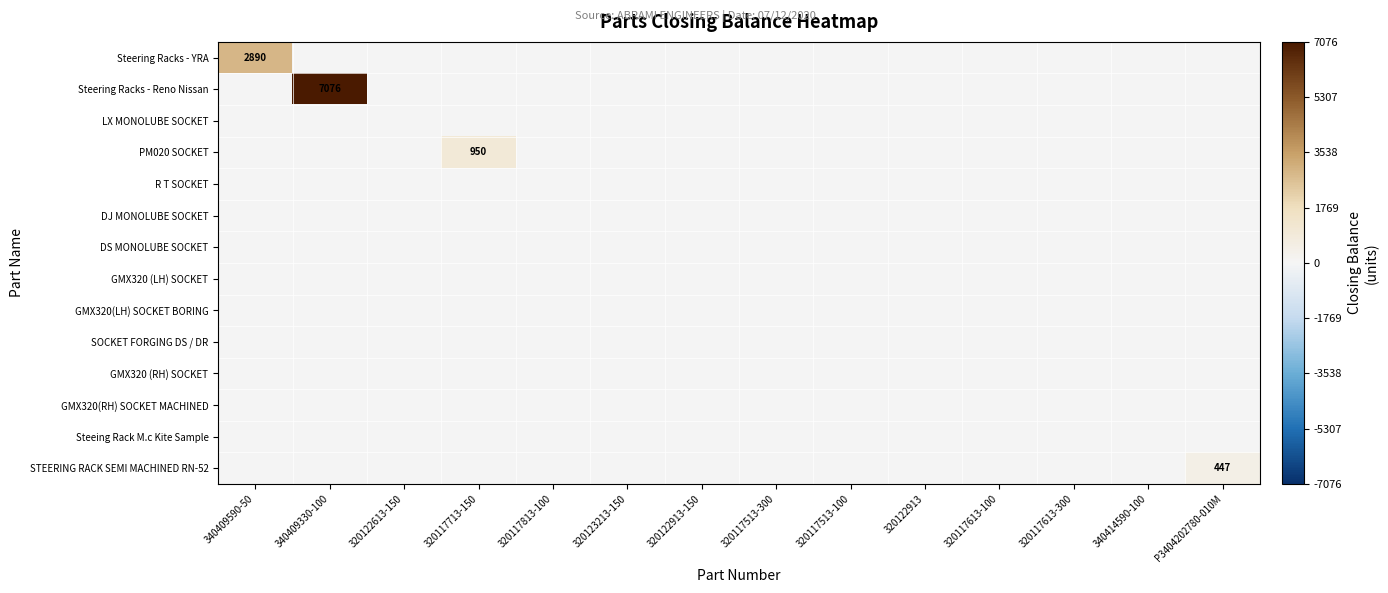

What is the difference between the highest and lowest values at 320117713-150?

950